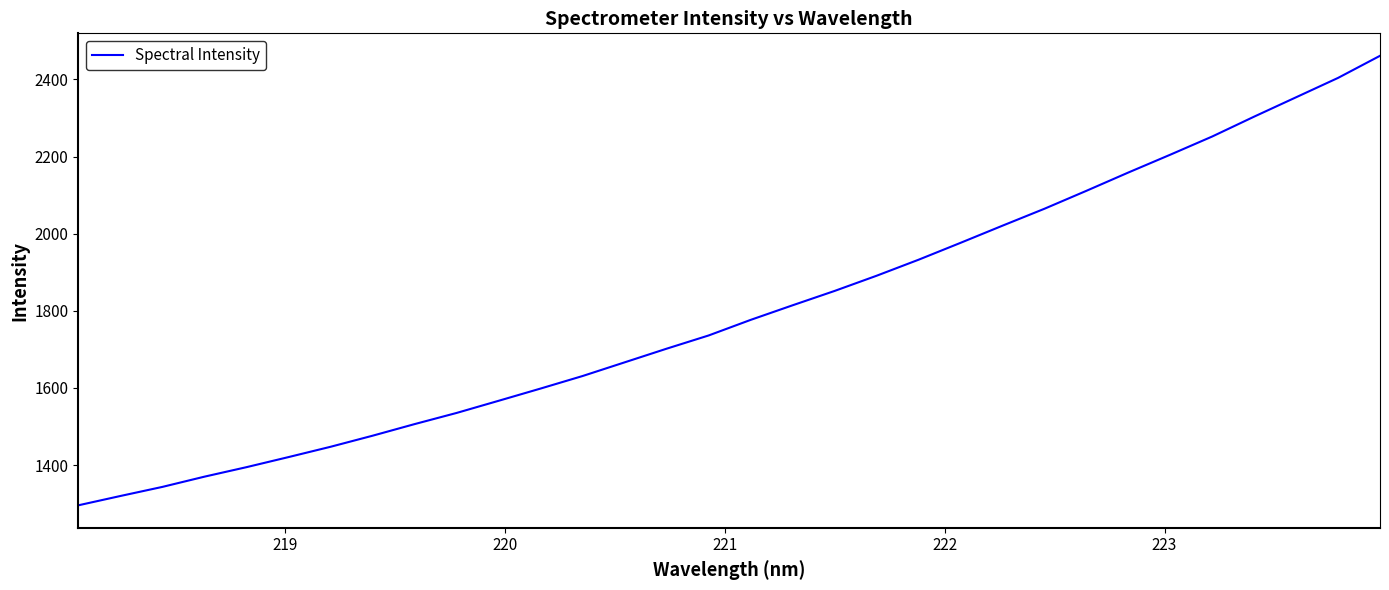

What is the difference between the maximum and minimum values?

1165.7